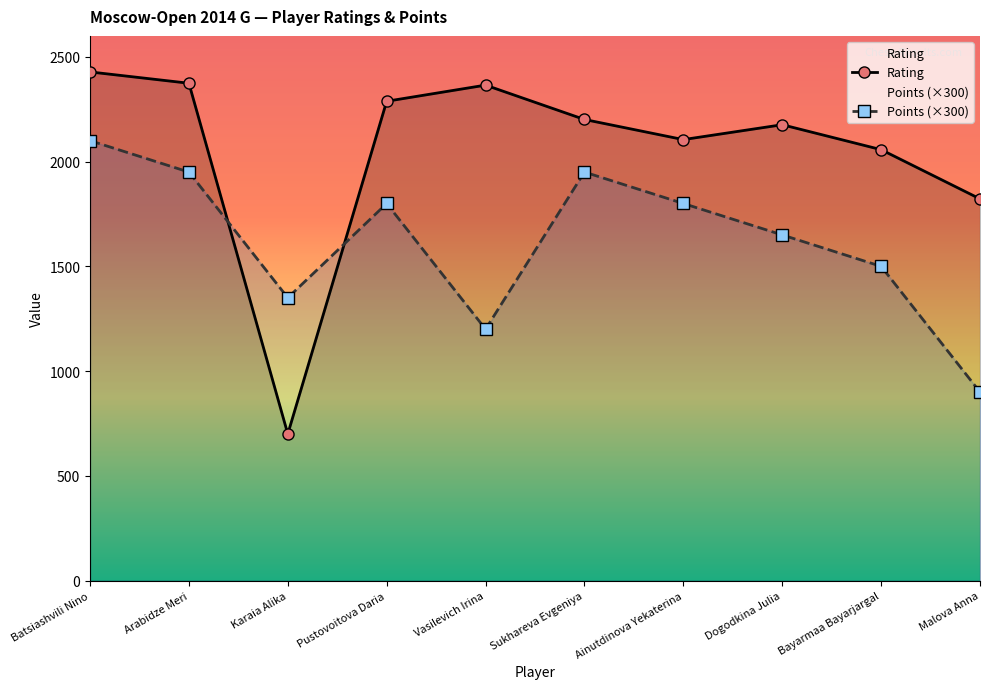

How many intersections are there between Points (×300) and Rating?

2